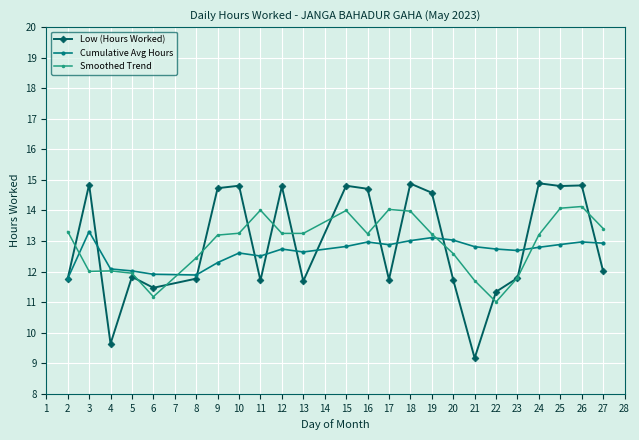

True or false: Low (Hours Worked) has a value of 9.7 at 26.

False